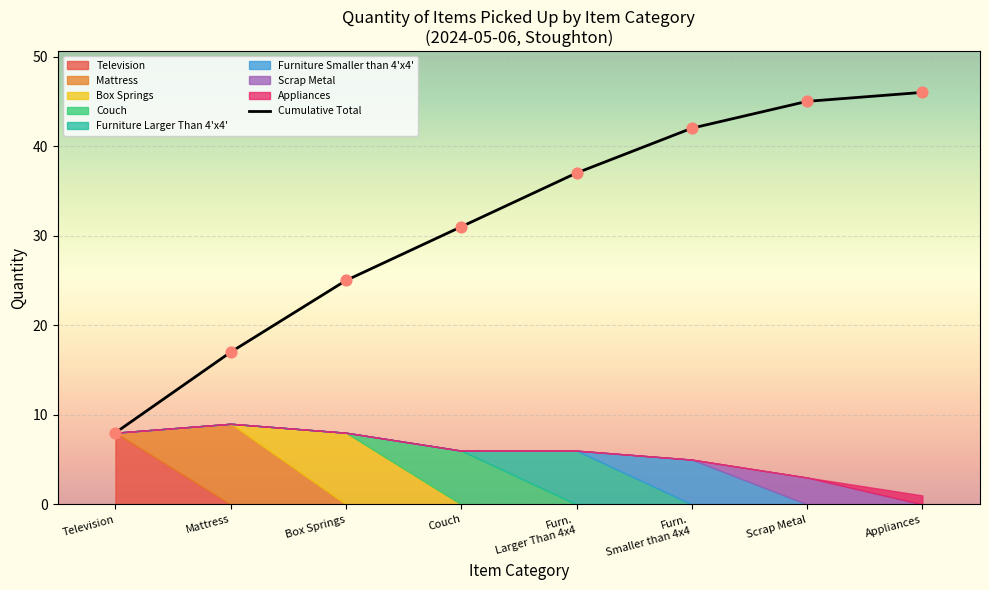

What is the ratio of the value at Couch to the value at Furn.
Smaller than 4x4?

0.7